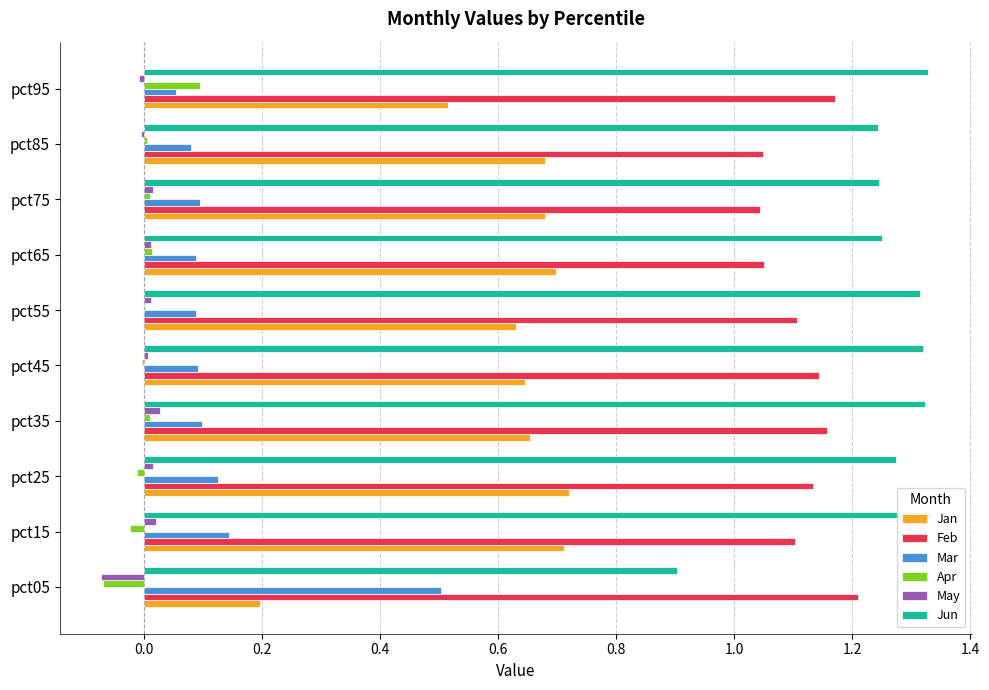

What is the highest value of the Mar series?

0.5